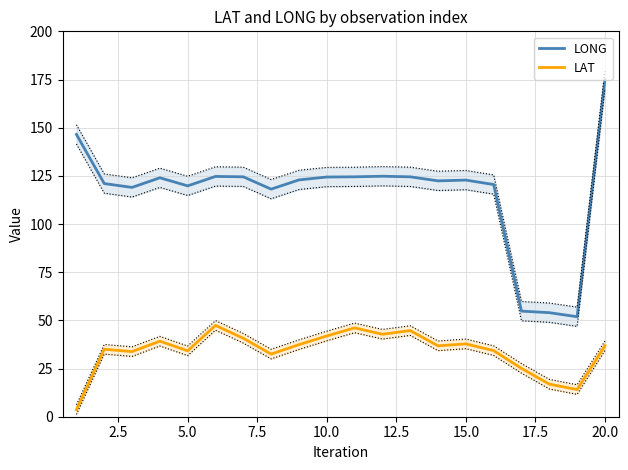

True or false: LAT and LONG intersect in this chart.

False